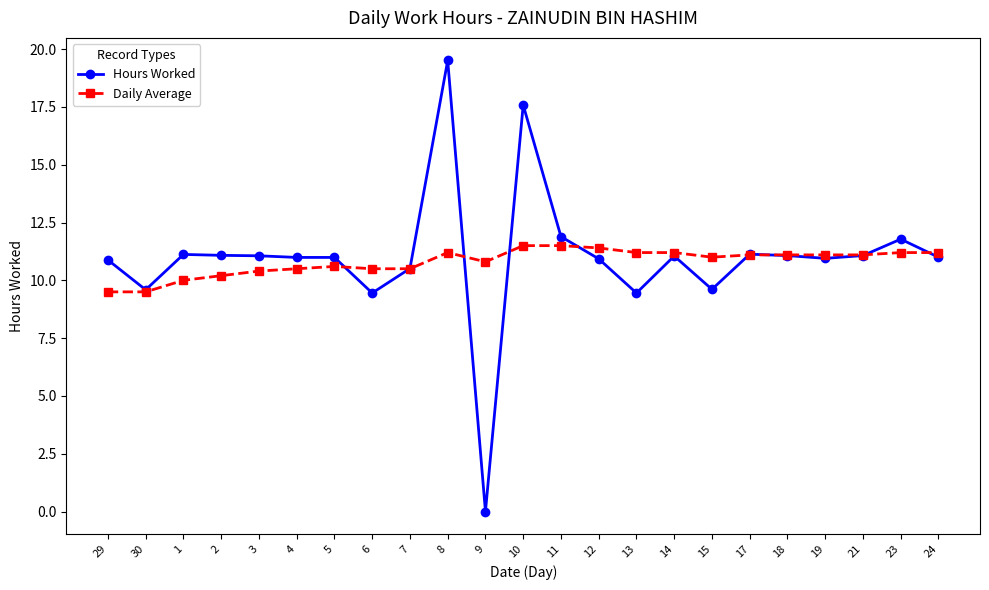

What is the spread (max minus min) of values at 29?

1.4